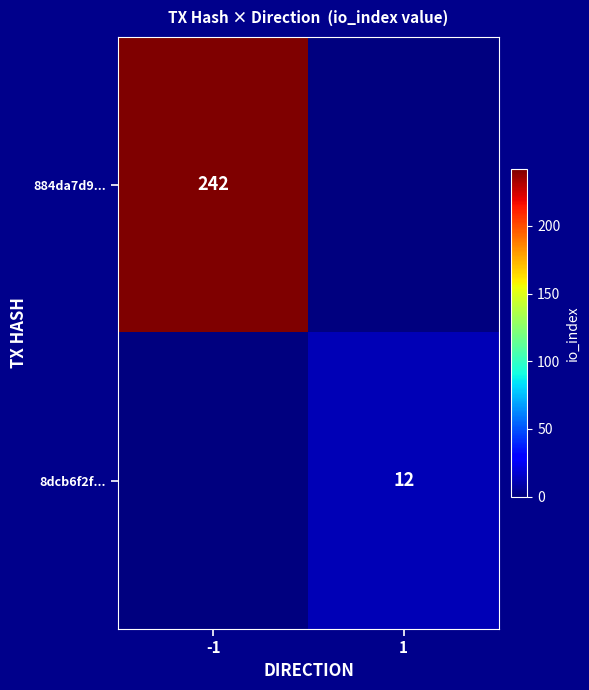

Is it true that 8dcb6f2f... equals 3 at 1?

False